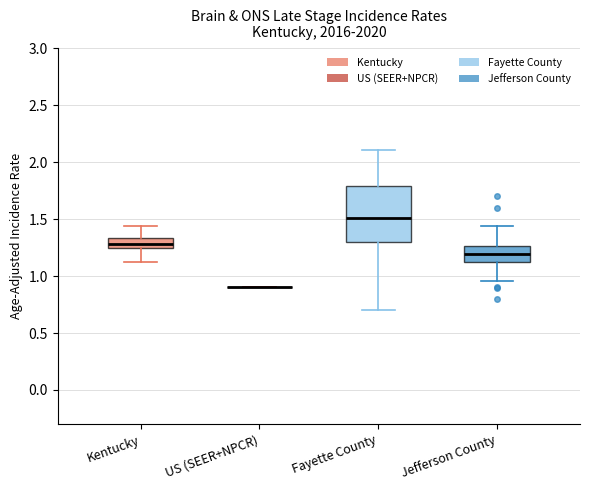

Which box is the tallest, from its lower edge to its upper edge?

Fayette County